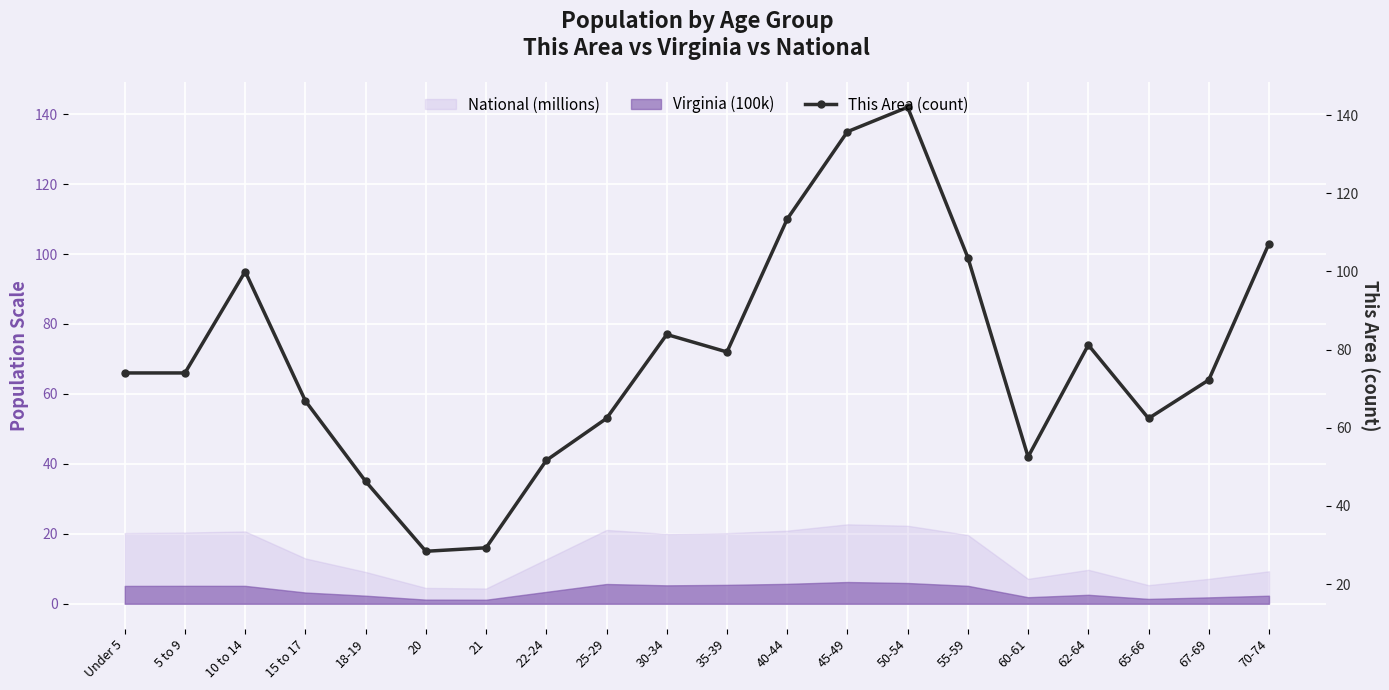

What position from the left is 70-74?

20